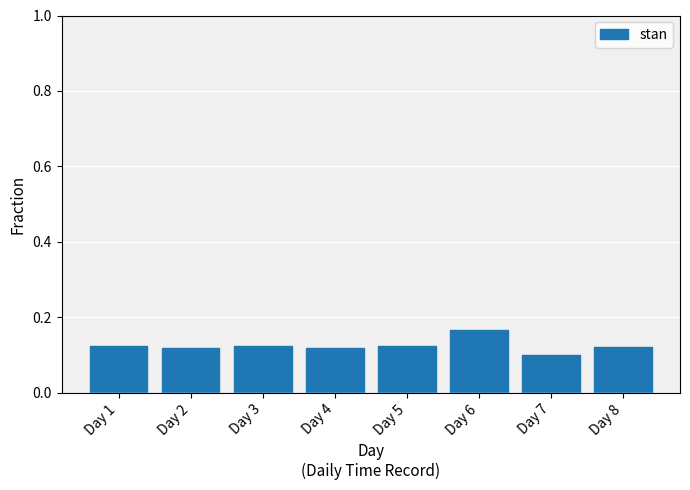

Count the values in the range 0 to 1.

8